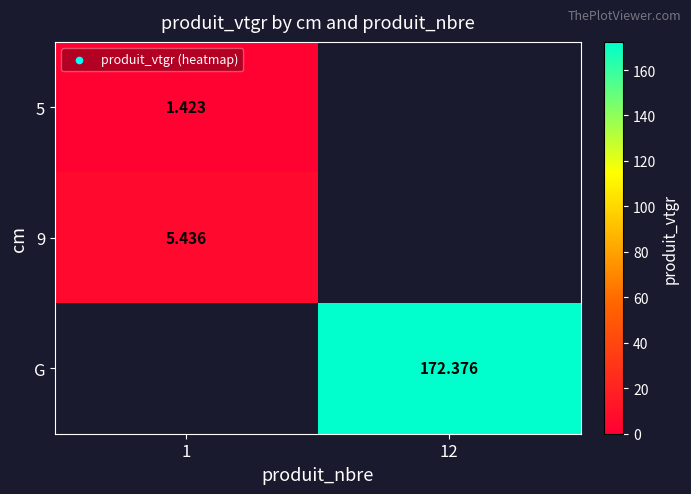

What is the lowest value of the 9 series?

5.4